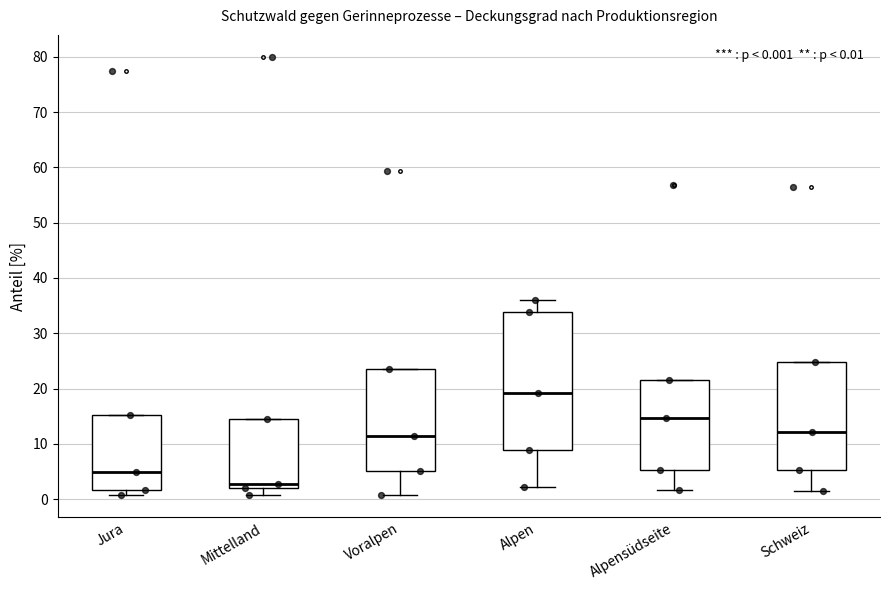

Which box is the tallest, from its lower edge to its upper edge?

Alpen